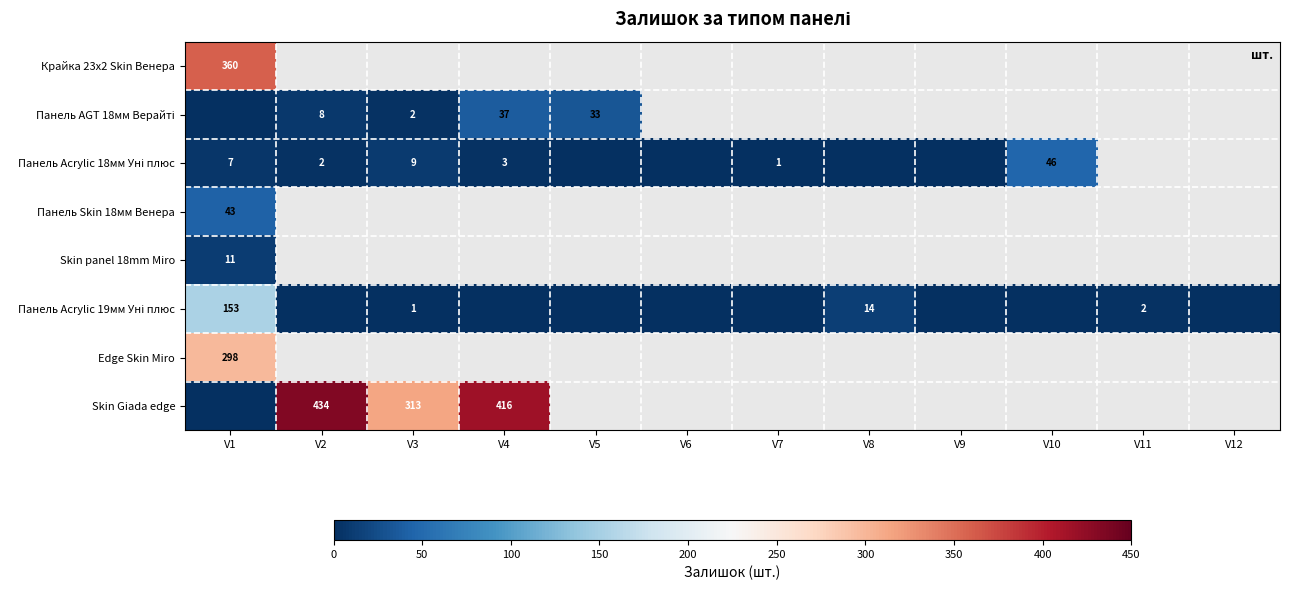

Is it true that Крайка 23x2 Skin Венера equals 360 at V1?

True